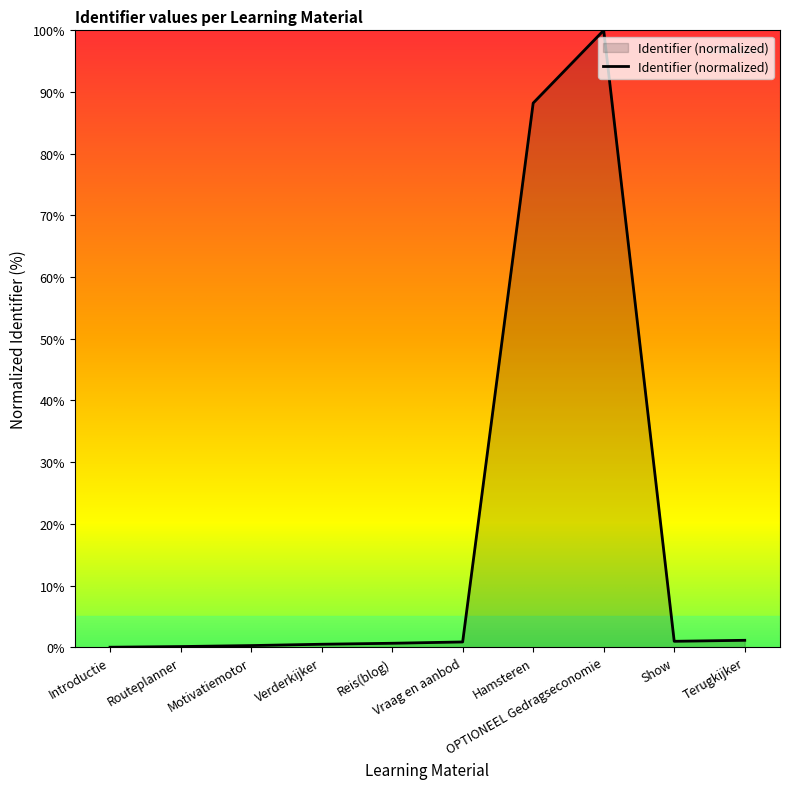

True or false: the data shows 0.0 at Introductie.

True